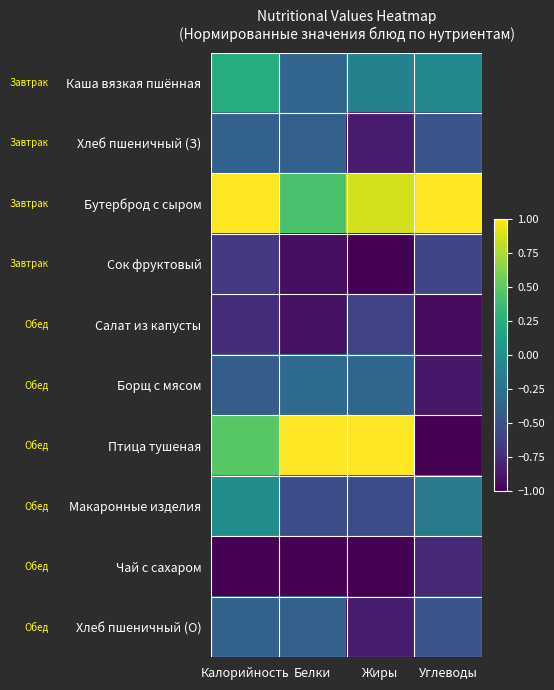

At which category does the chart reach its minimum across all series?

Жиры